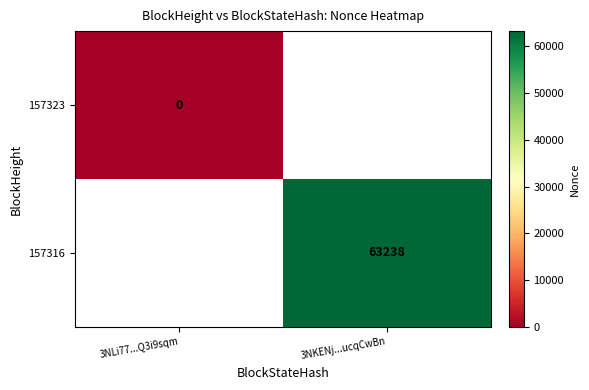

True or false: 157316 has a value of 106235 at 3NKENj...ucqCwBn.

False